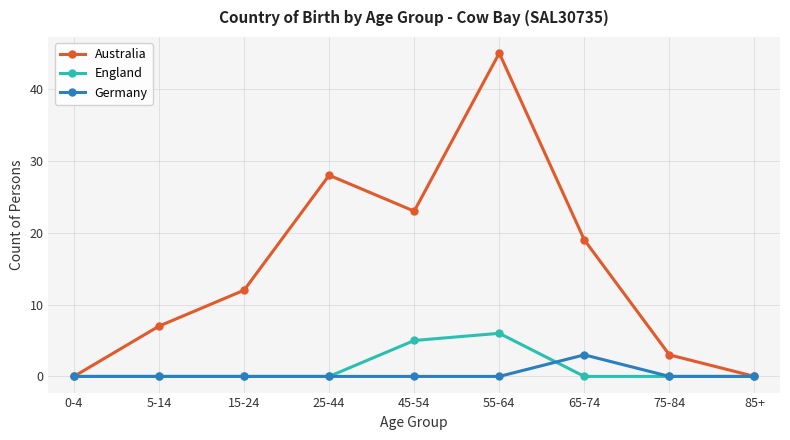

Which series has the largest range (max minus min)?

Australia